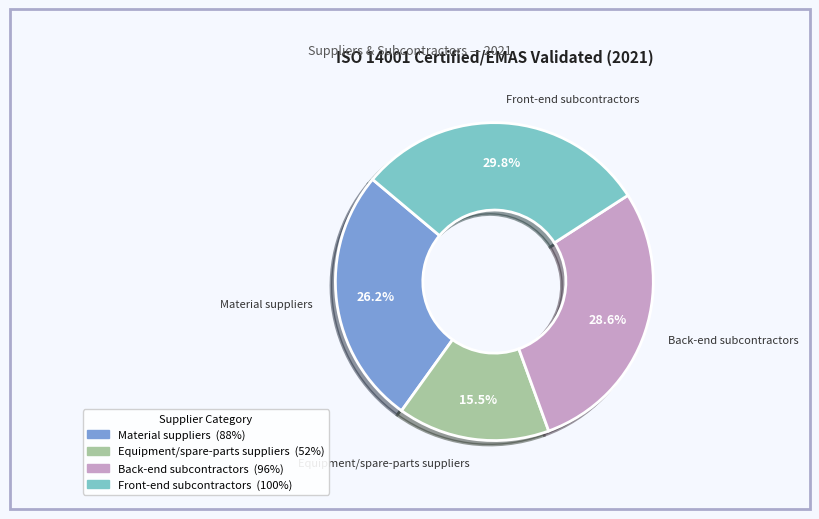

How many segments does this pie chart have?

4